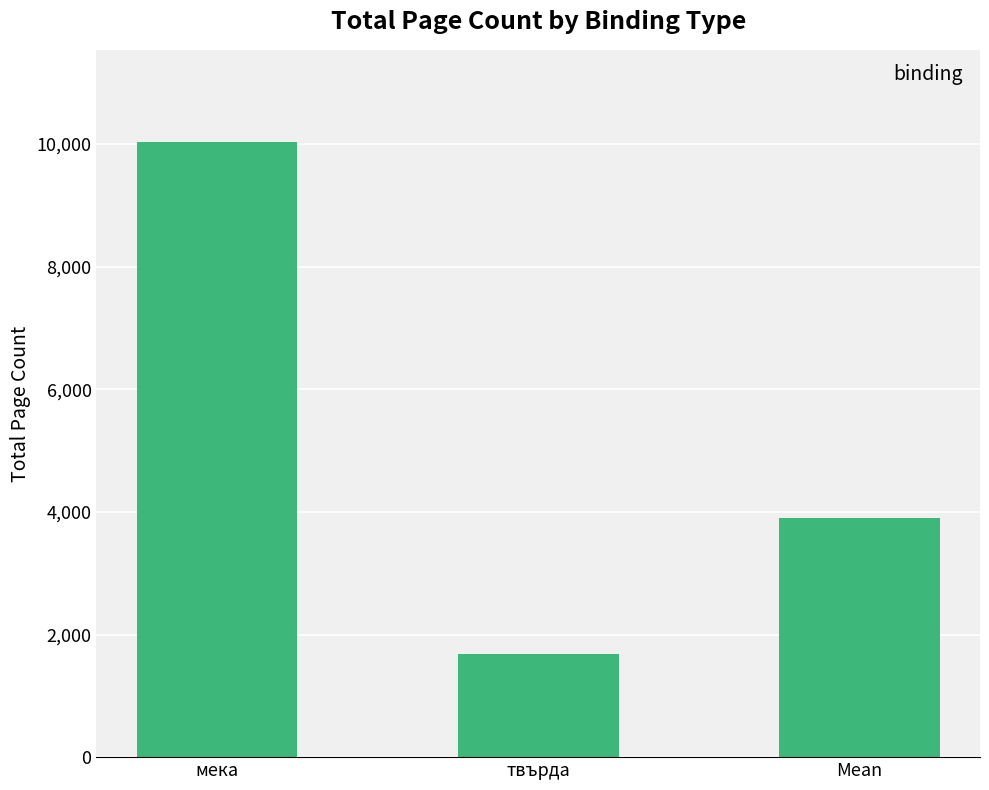

Are the bars grouped side by side (vs. stacked)?

No